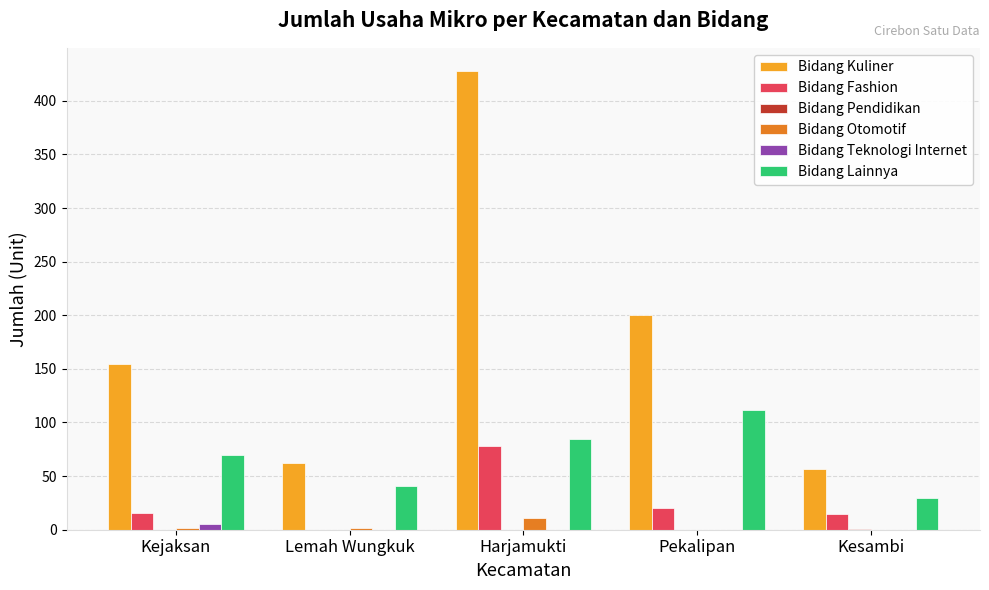

Are the bars grouped side by side (vs. stacked)?

Yes